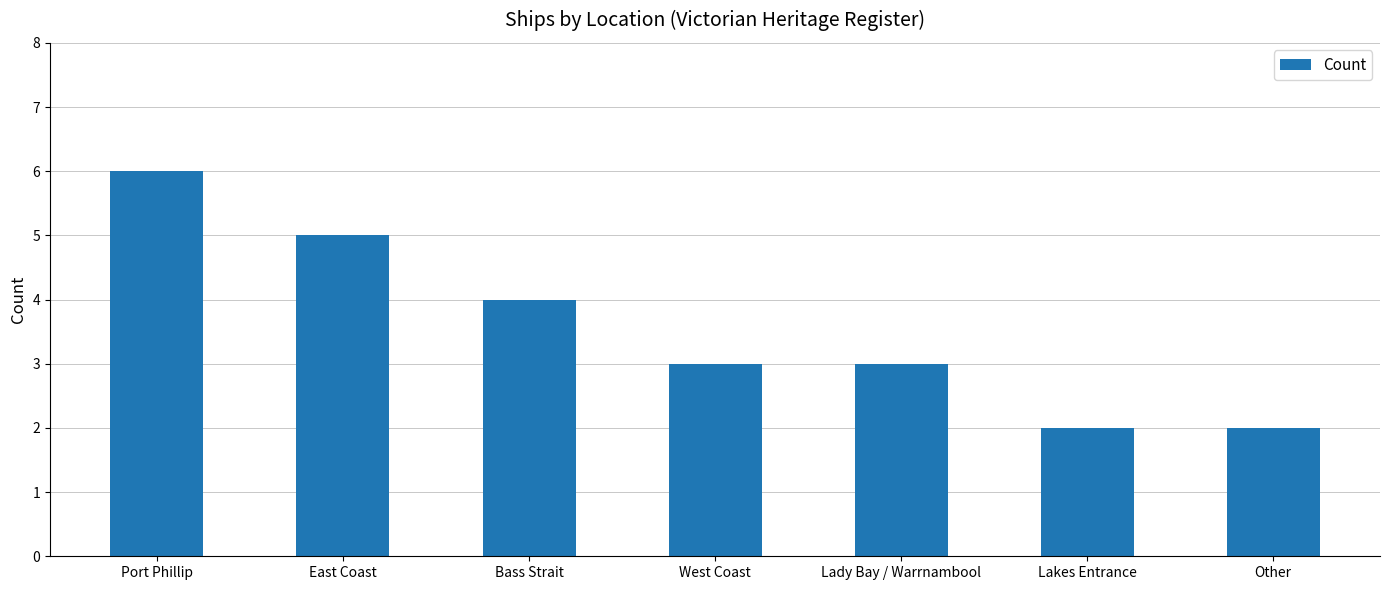

What position from the right is Lady Bay / Warrnambool?

3